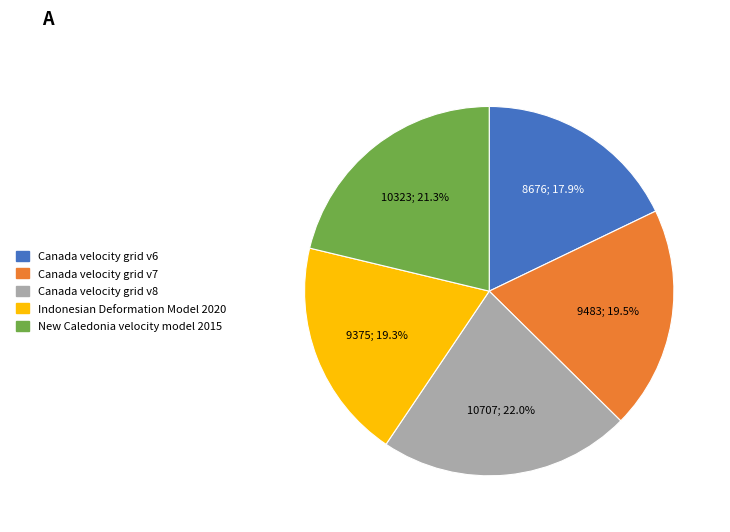

Count the number of slices in the pie.

5